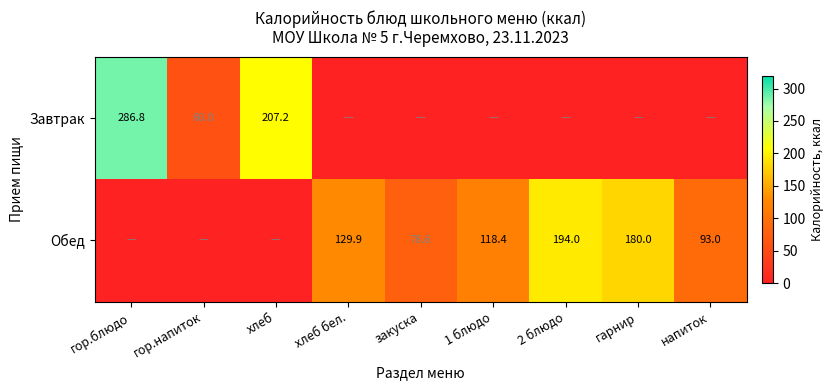

The Завтрак series shows 24.5 at гор.напиток. True or false?

False